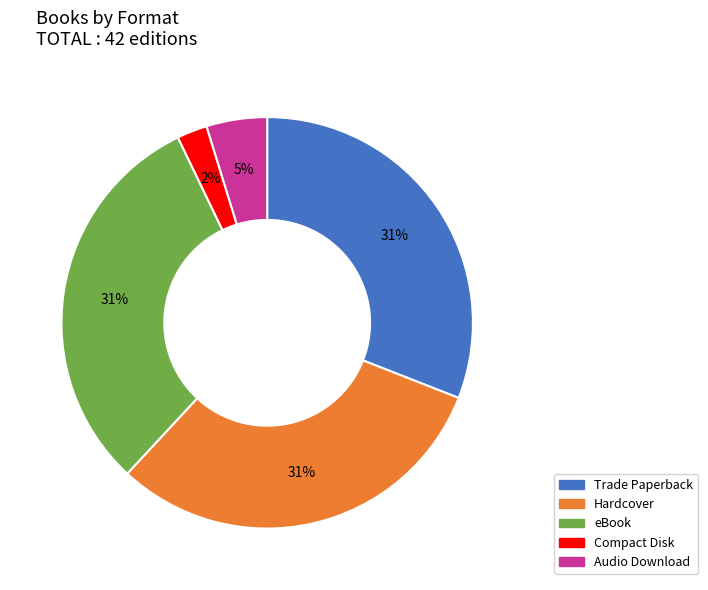

To the nearest percent, what is the difference between the largest and smallest slice percentages?

29%